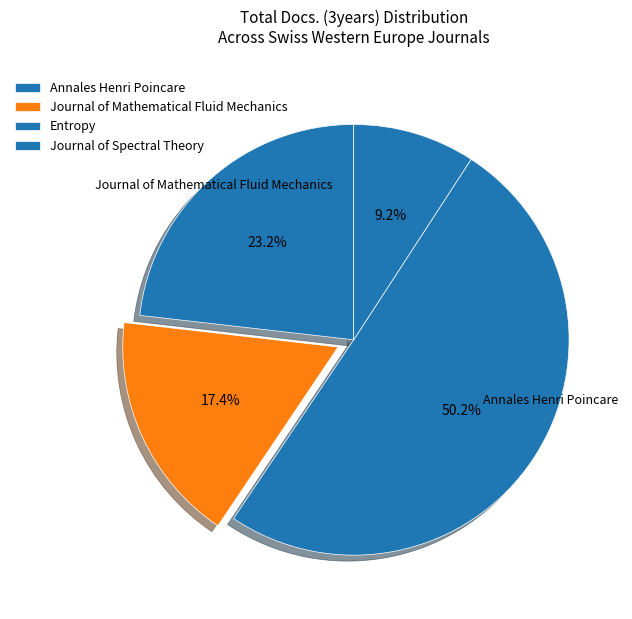

To the nearest percent, what is the combined percentage of Journal of Mathematical Fluid Mechanics and Journal of Spectral Theory?

27%